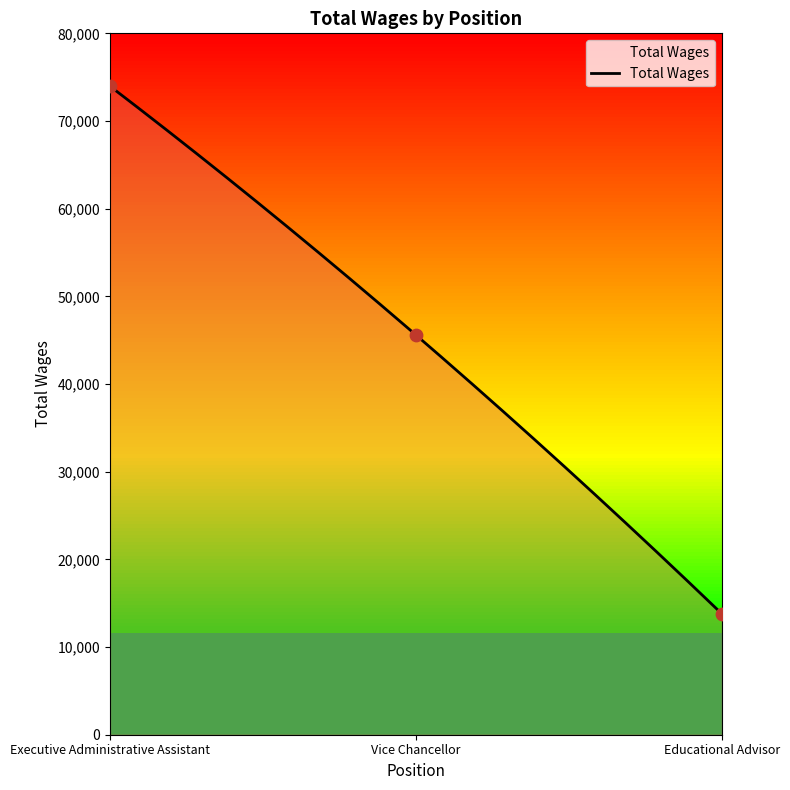

Approximately how many times larger is the value at Executive Administrative Assistant compared to Educational Advisor?

5.4